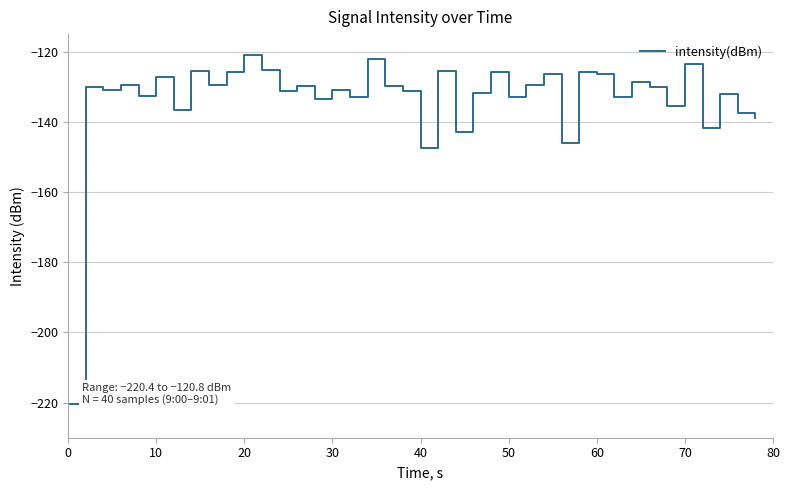

How many interior local peaks (higher than both neighbors) does the data have?

15